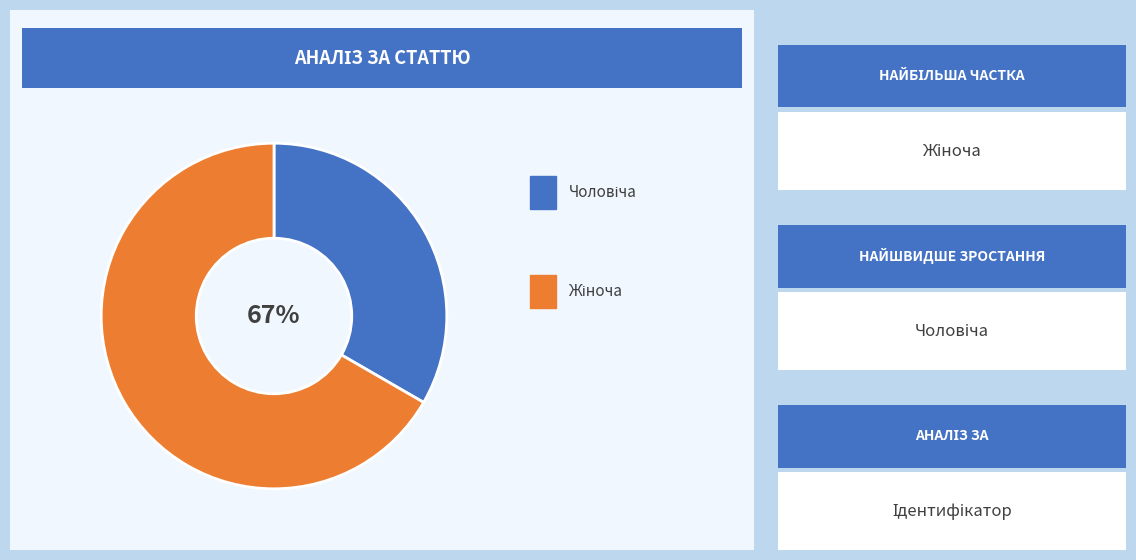

Between Чоловіча and Жіноча, which is larger?

Жіноча